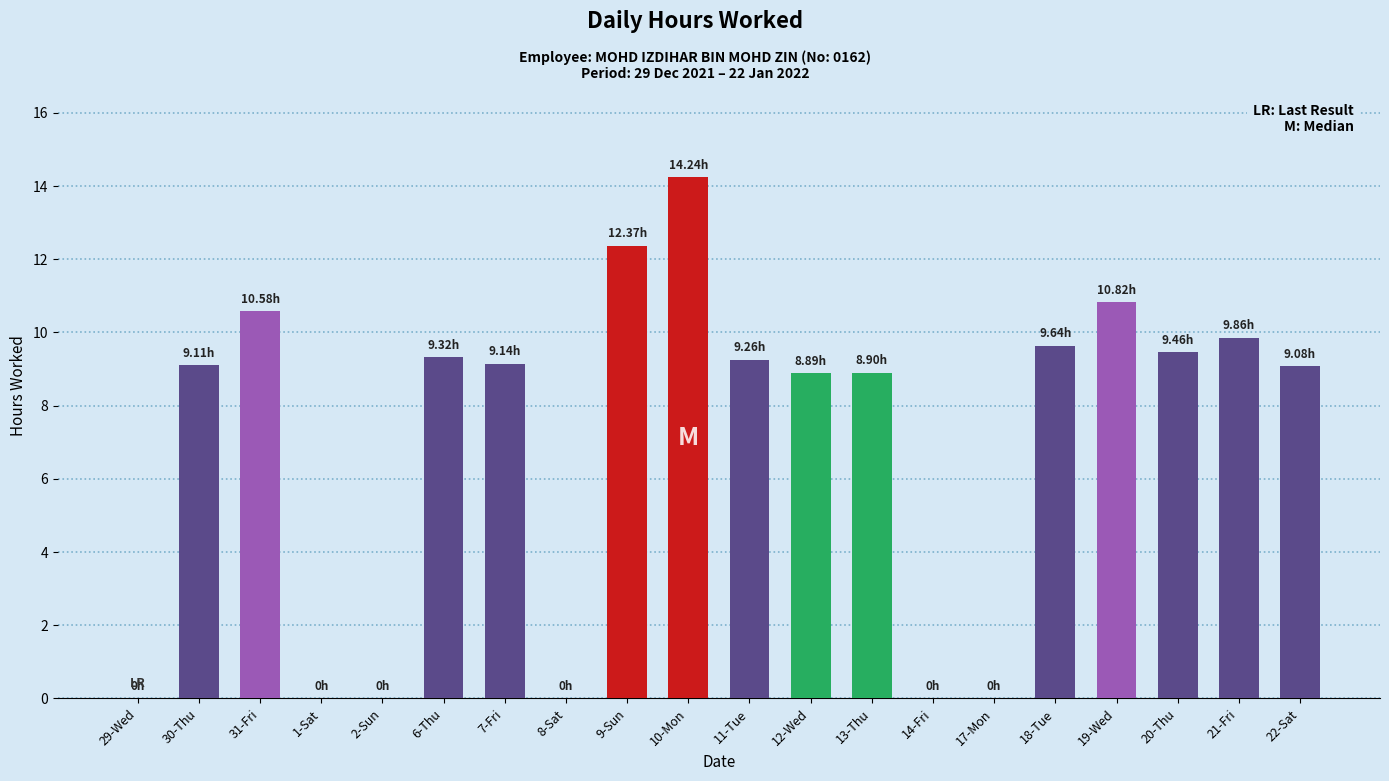

Which has a higher value, 9-Sun or 14-Fri?

9-Sun